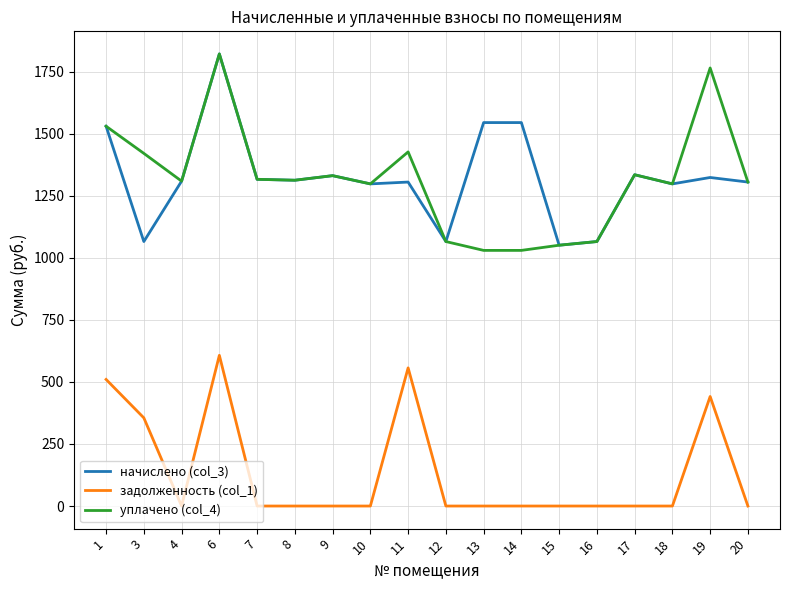

What are all the series names shown in the legend?

начислено (col_3), задолженность (col_1), уплачено (col_4)